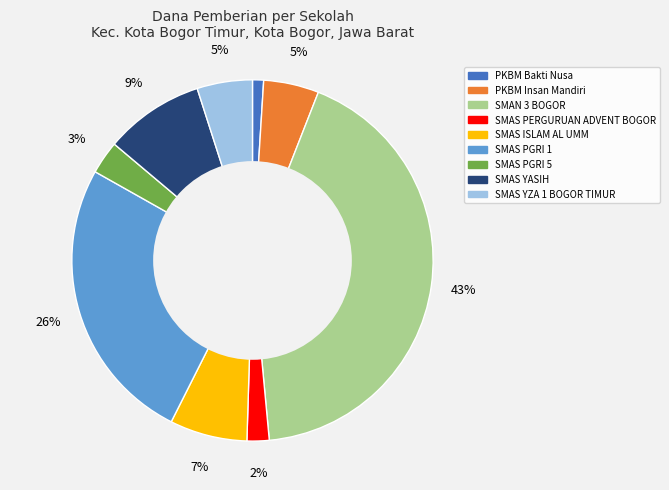

True or false: SMAS ISLAM AL UMM accounts for 7% of the total.

True